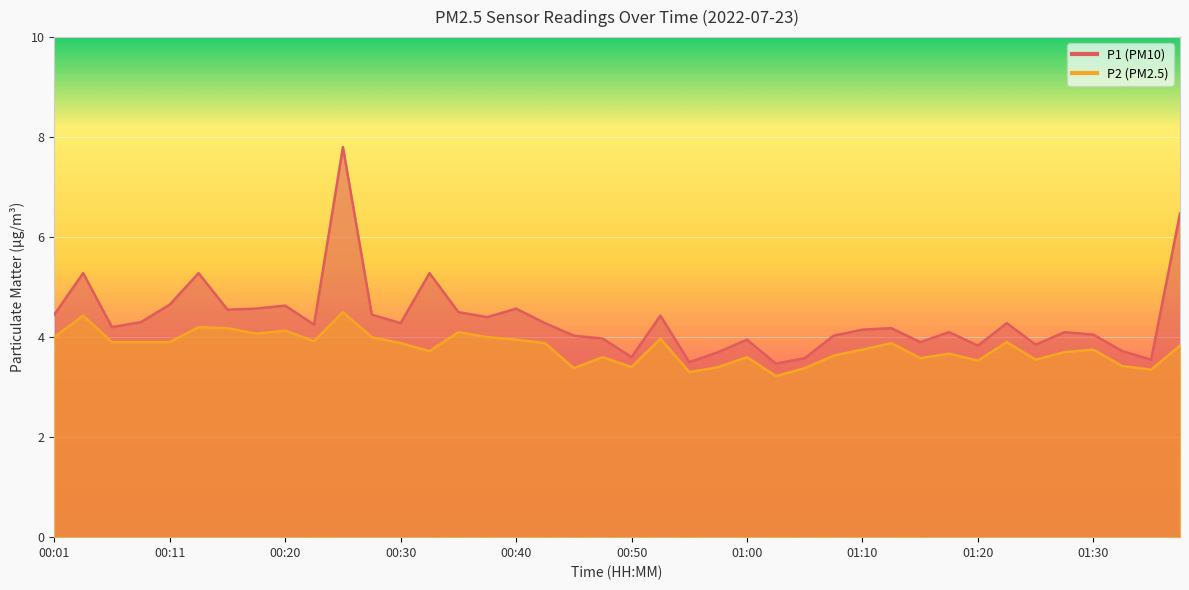

At which label is P2 closest to 3?

01:02